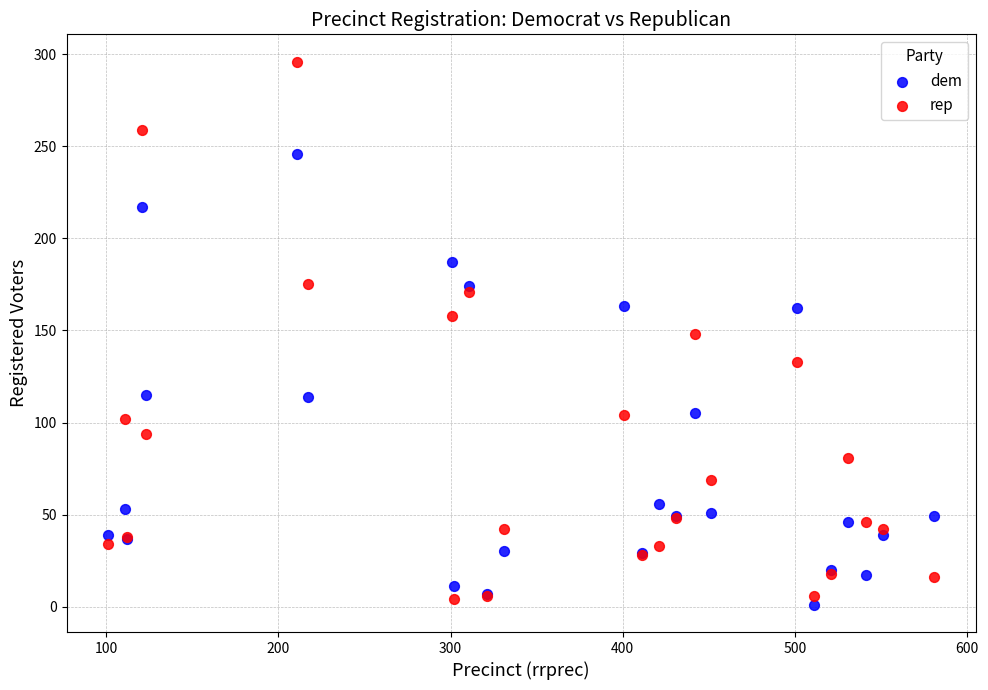

Which series reaches the maximum Y coordinate?

rep